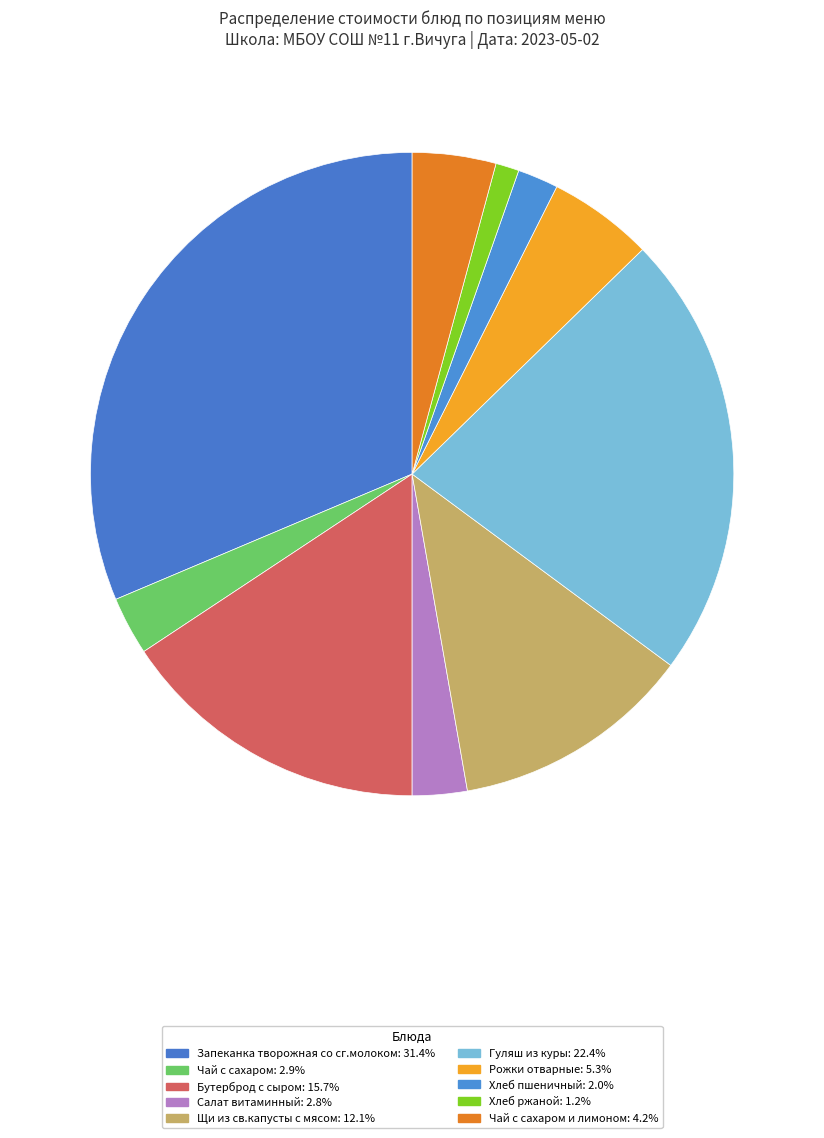

How many segments does this pie chart have?

10